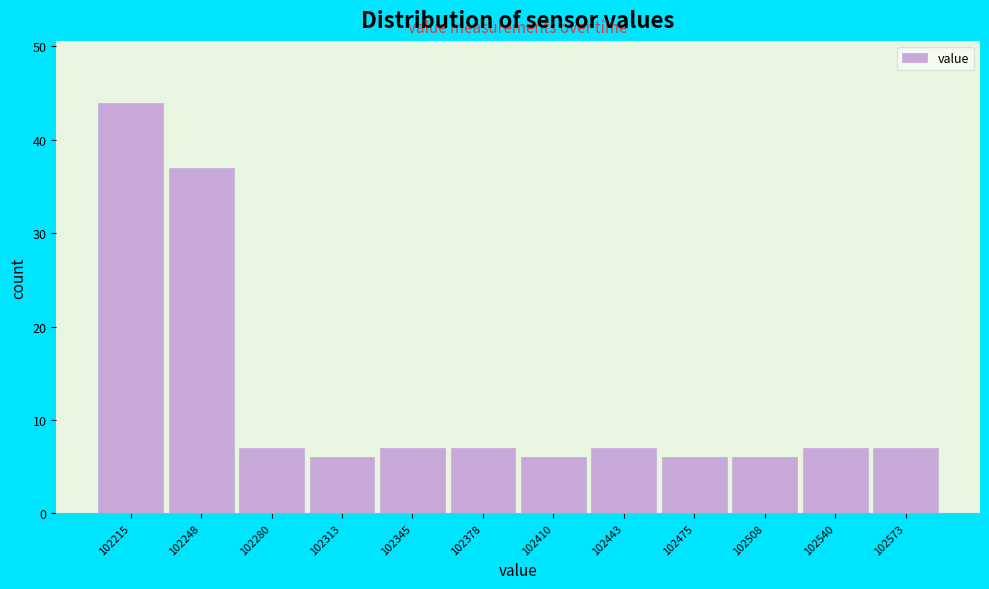

Reading left to right, extract all data points from this chart.

44	37	7	6	7	7	6	7	6	6	7	7